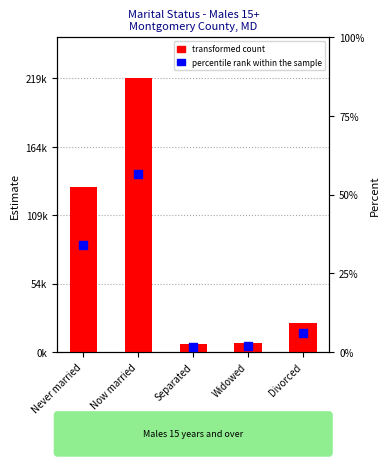

Is the value of percentile rank within the sample at Never married greater than the value of transformed count at Now married?

No